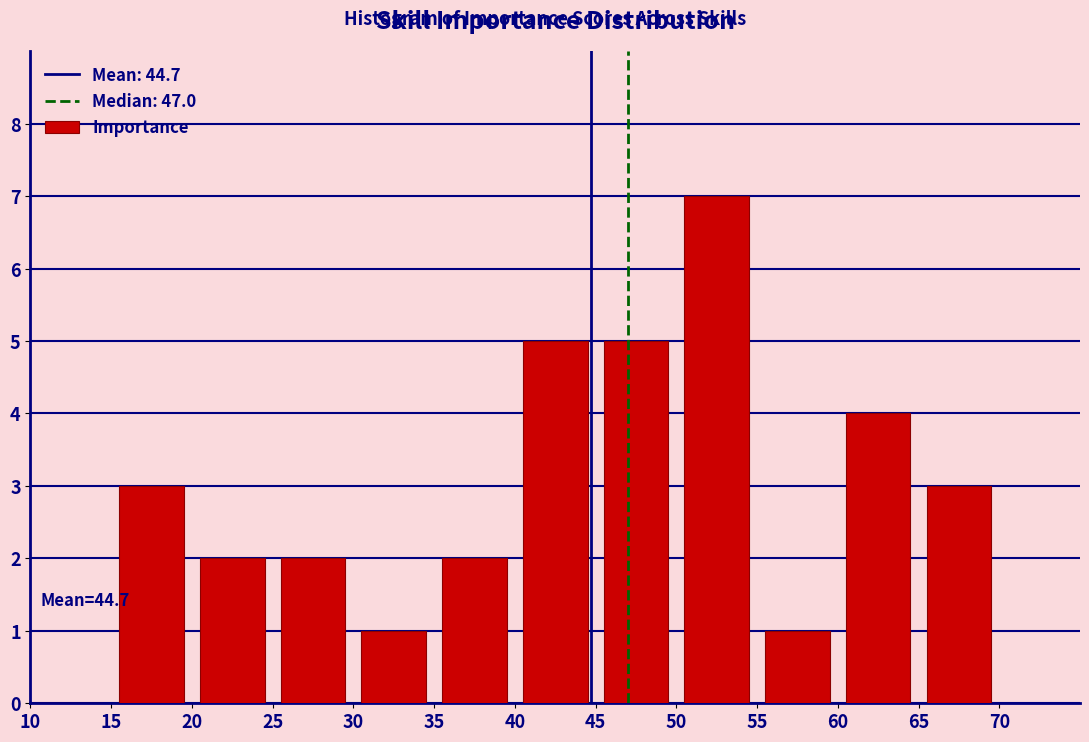

Over which range of the x-axis is the bar tallest?

50 to 55